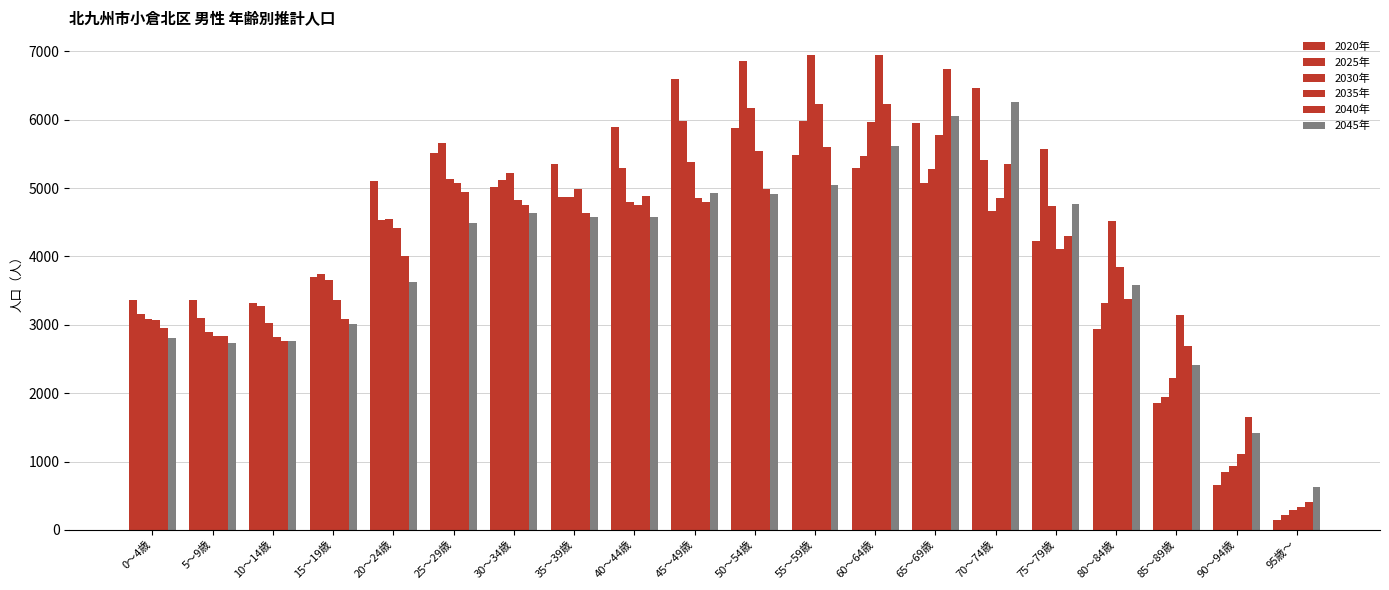

How many bars are there in each group?

6